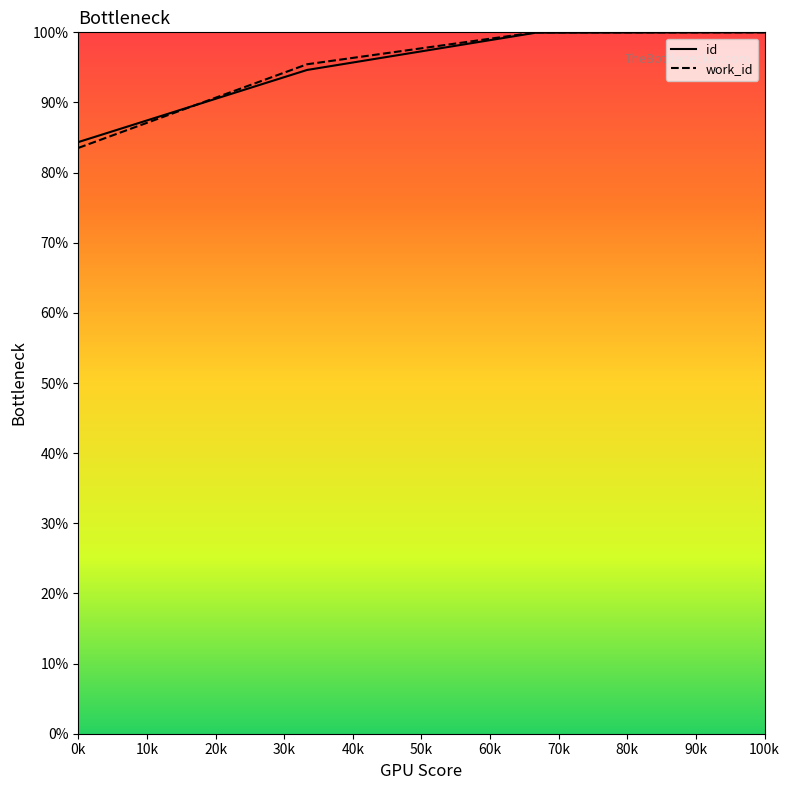

What are all the series names shown in the legend?

id, work_id